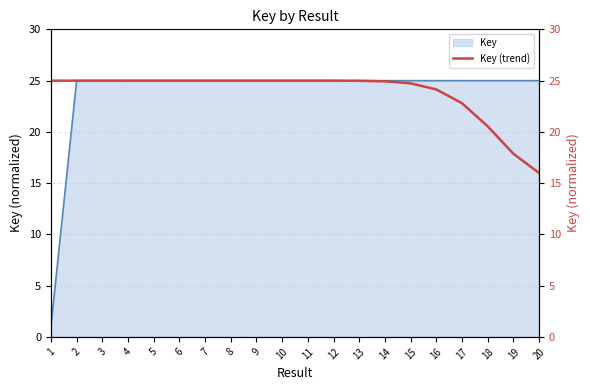

Is it true that Key equals 25.0 at 15?

True